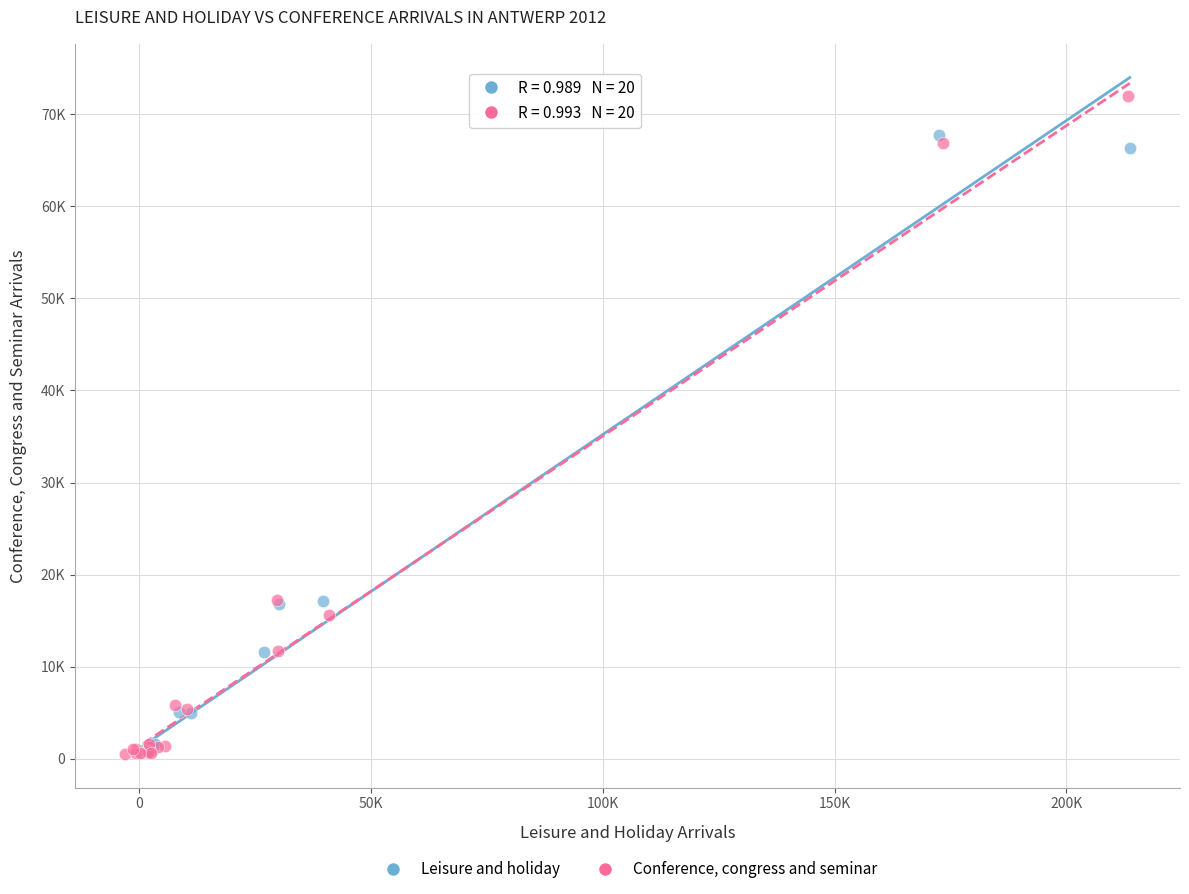

What are all the series names shown in the legend?

Leisure and holiday, Conference, congress and seminar